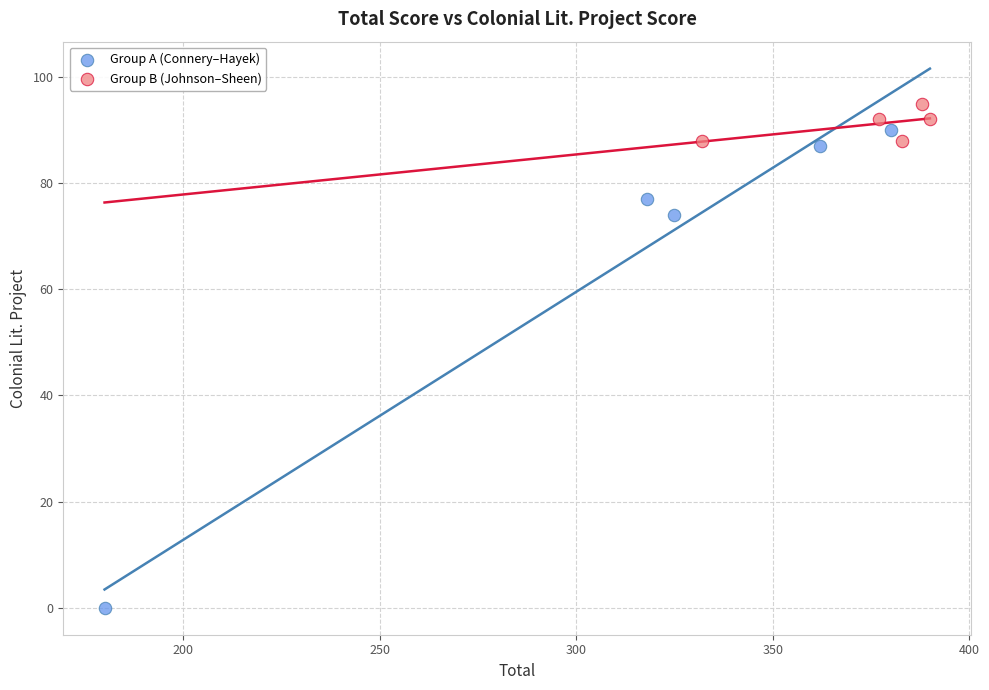

Which series contains the highest Y value?

Group B (Johnson–Sheen)